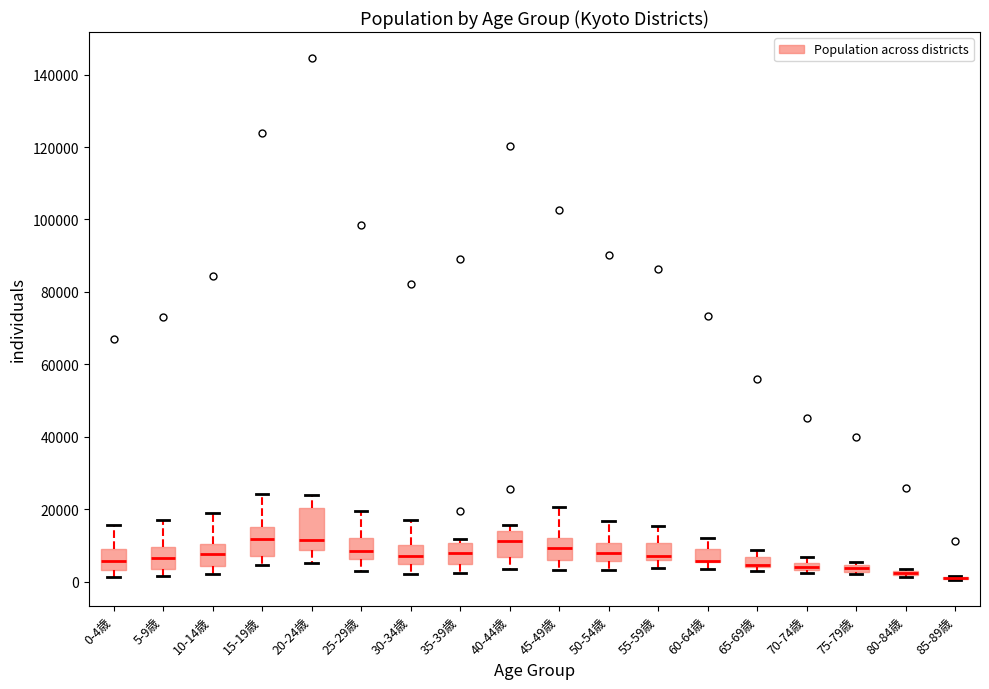

Which box is the tallest, from its lower edge to its upper edge?

20-24歳